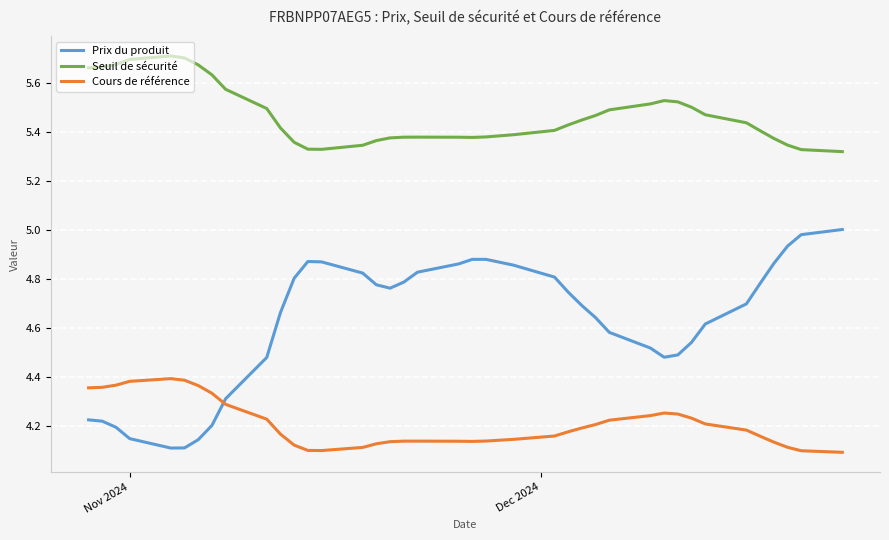

Which series has the largest total across all categories?

Seuil de sécurité